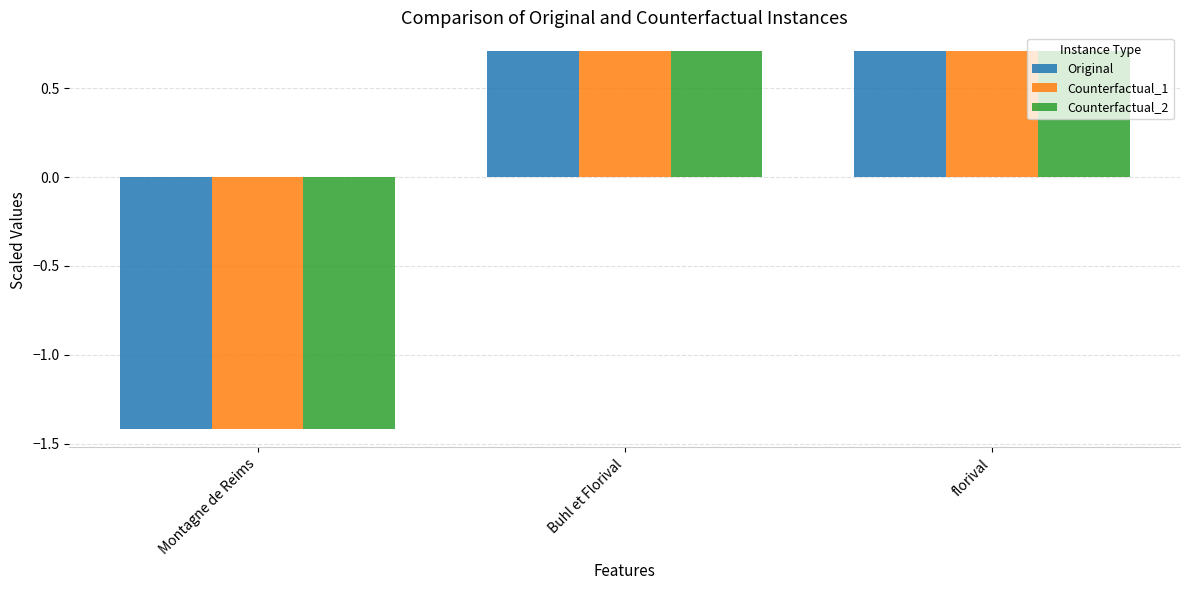

What is the lowest value of the Original series?

-1.4